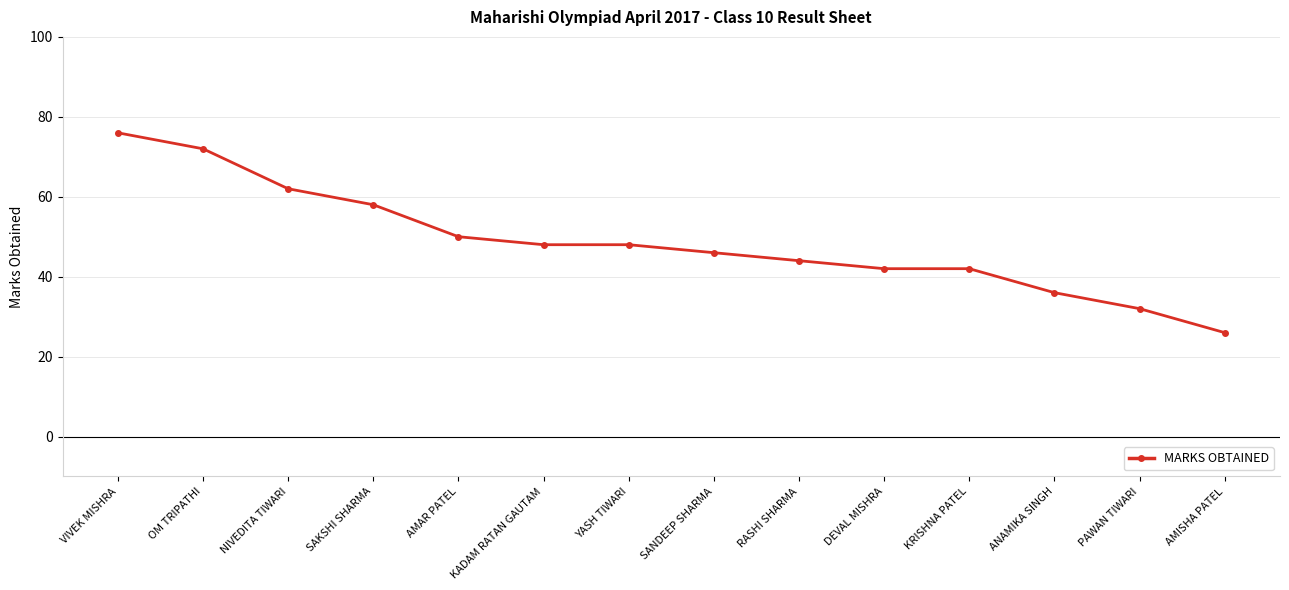

Where does the data first go above 48?

VIVEK MISHRA